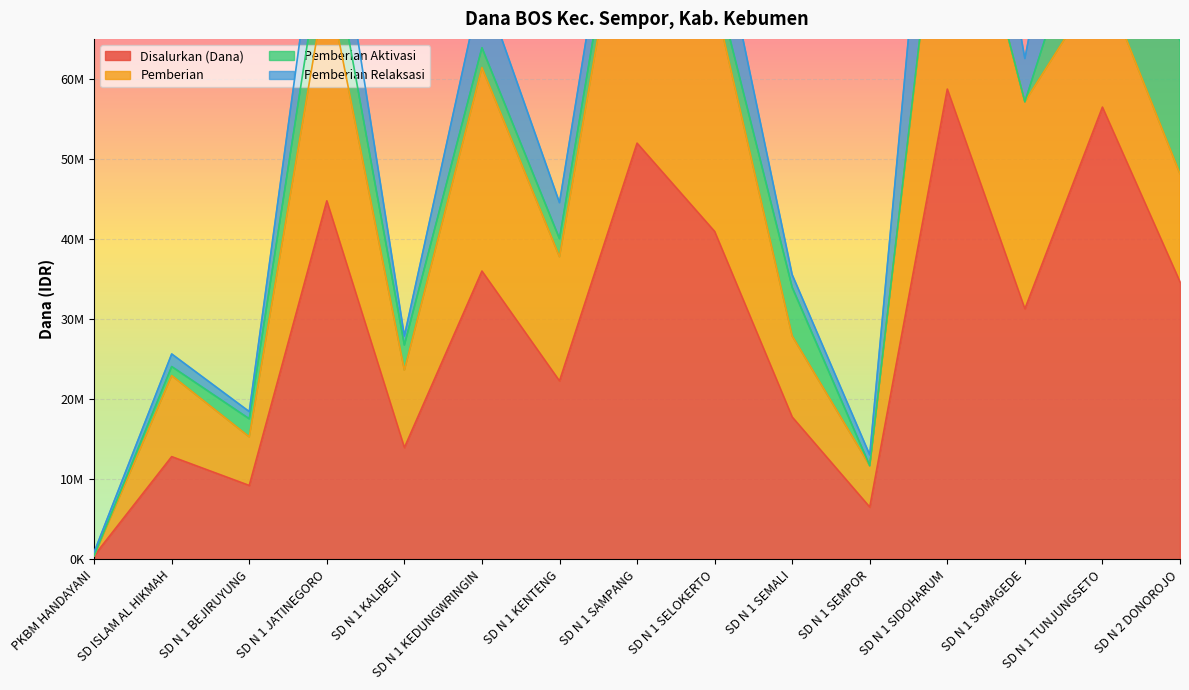

Rank the categories by Pemberian Aktivasi value from lowest to highest.

PKBM HANDAYANI, SD N 1 SEMPOR, SD N 1 SOMAGEDE, SD N 1 SIDOHARUM, SD ISLAM AL HIKMAH, SD N 1 BEJIRUYUNG, SD N 1 KENTENG, SD N 1 KEDUNGWRINGIN, SD N 1 SELOKERTO, SD N 1 KALIBEJI, SD N 1 SAMPANG, SD N 1 SEMALI, SD N 1 JATINEGORO, SD N 1 TUNJUNGSETO, SD N 2 DONOROJO